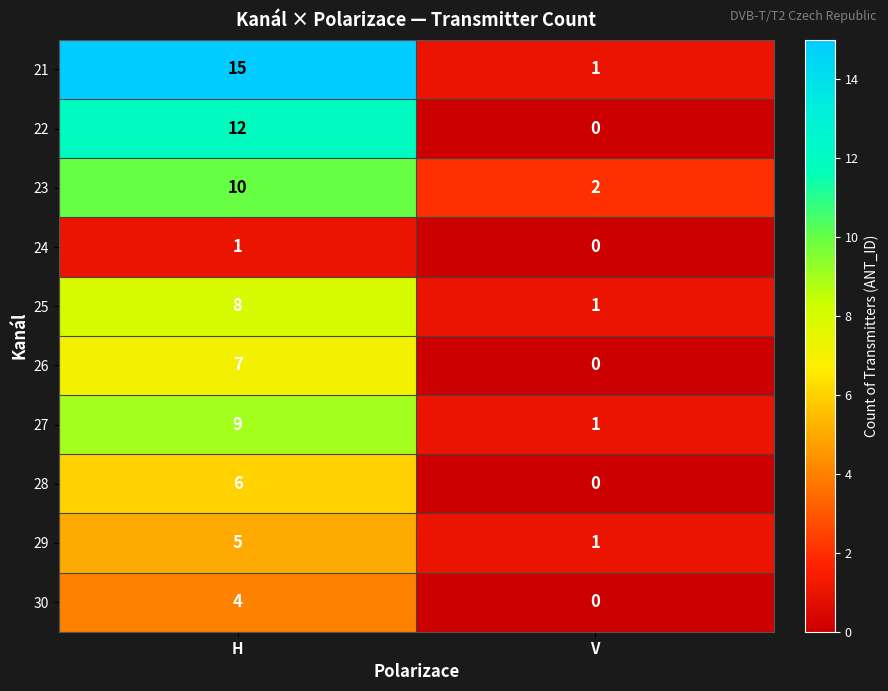

At which category does the chart reach its peak across all series?

H